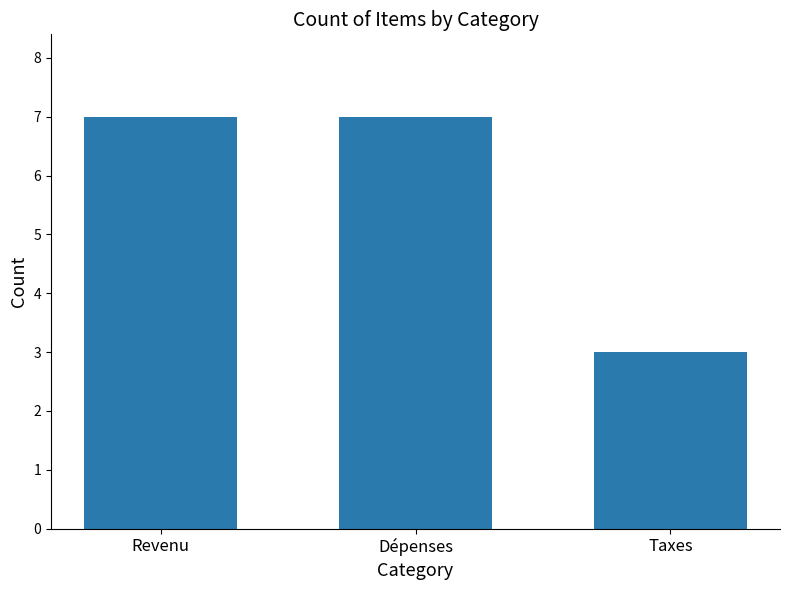

Does the chart contain any negative values?

No